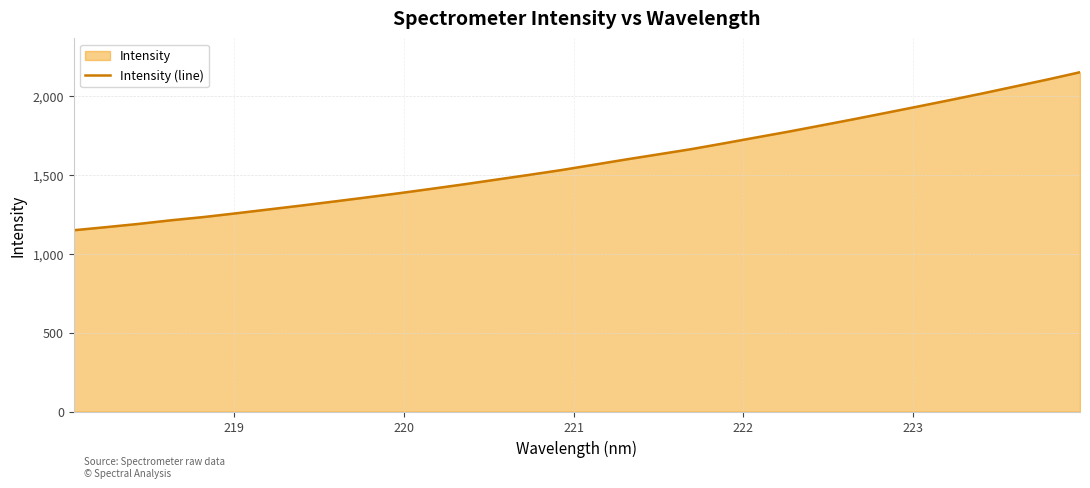

What is the greatest value displayed?

2152.8